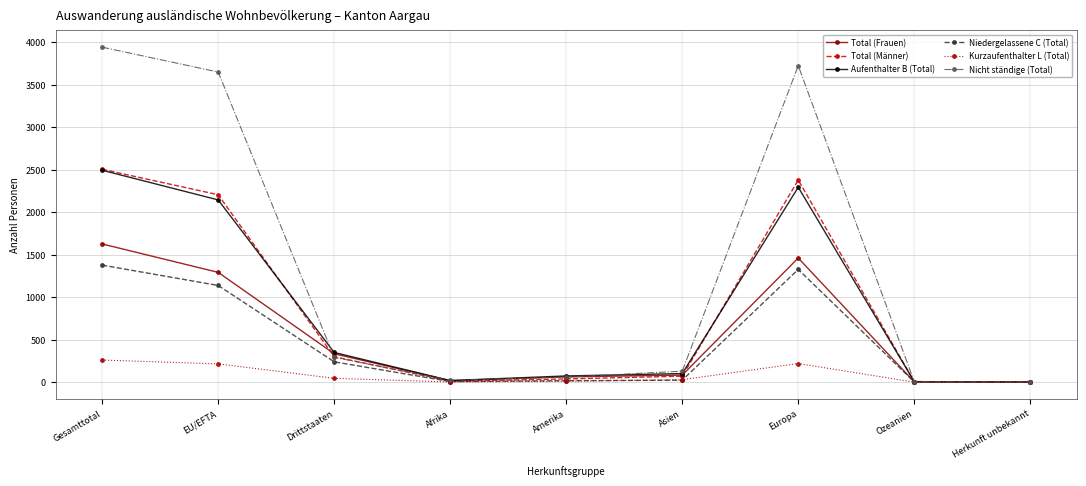

Which category has the highest value in the Total (Männer) series?

Gesamttotal